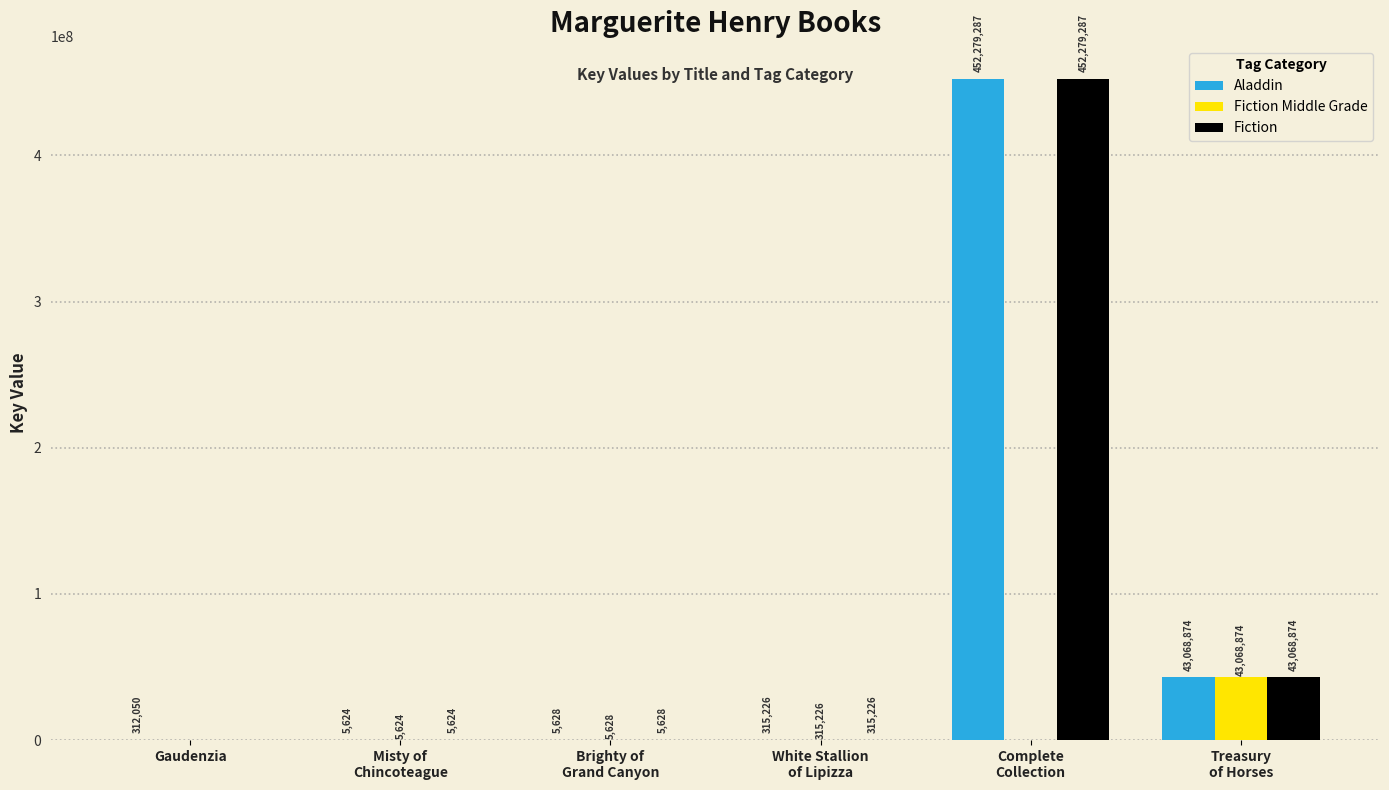

Which series has the largest total across all categories?

Aladdin